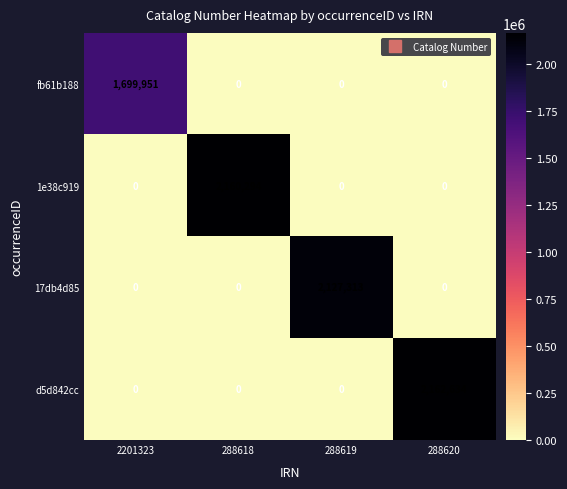

True or false: d5d842cc has a value of 0 at 288619.

True